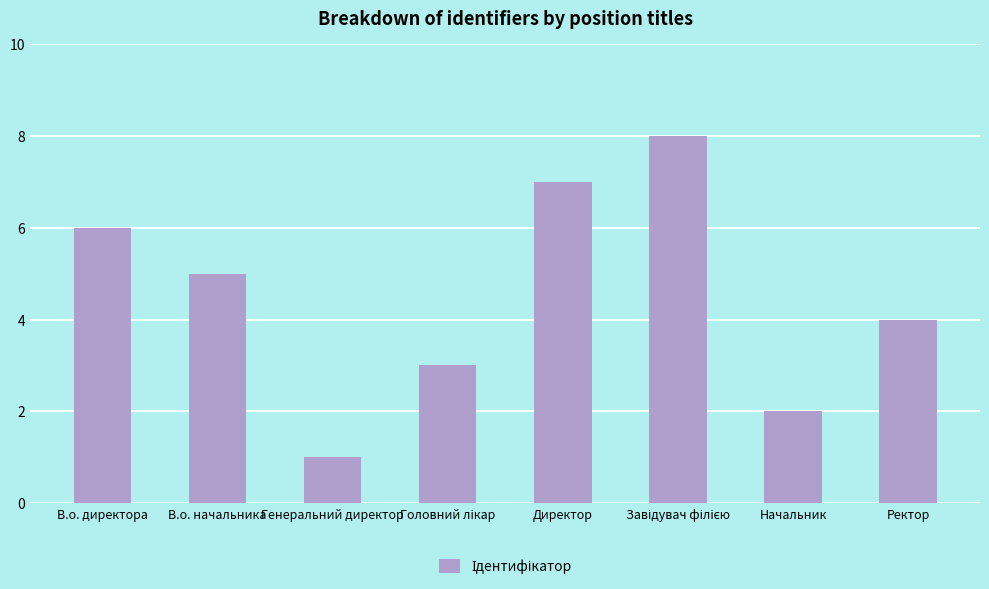

Are the bars horizontal?

No